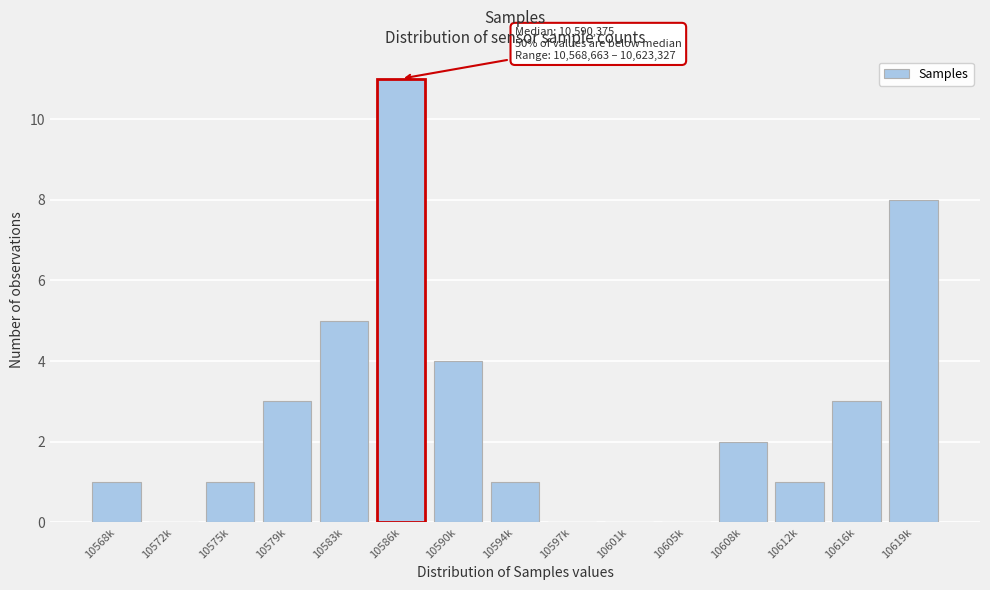

Reading right to left, extract all data points from this chart.

10619k=8	10616k=3	10612k=1	10608k=2	10605k=0	10601k=0	10597k=0	10594k=1	10590k=4	10586k=11	10583k=5	10579k=3	10575k=1	10572k=0	10568k=1